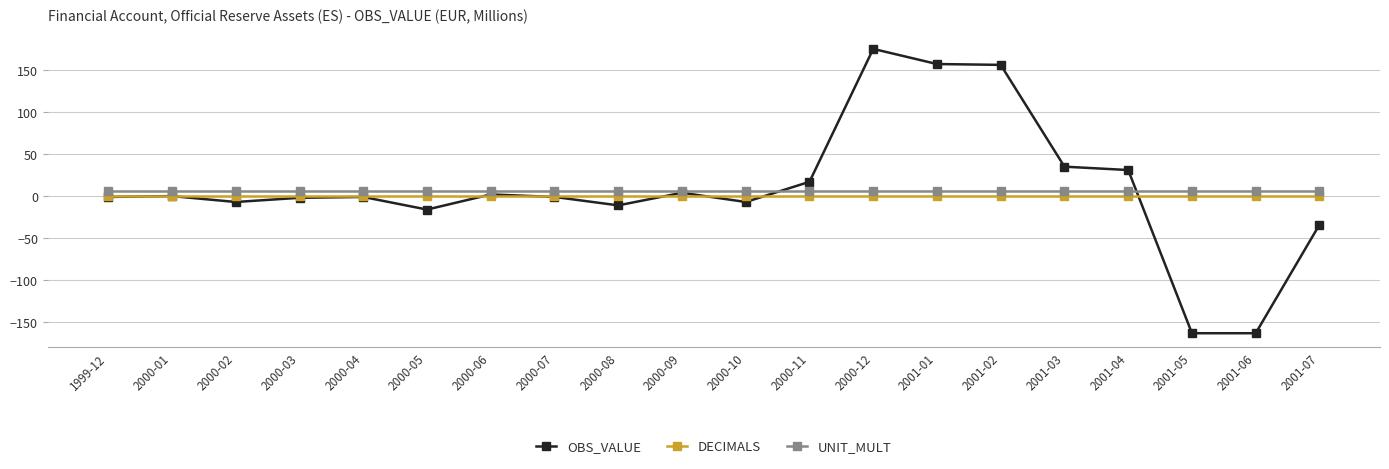

What value does the OBS_VALUE series have at 2001-05?

-163